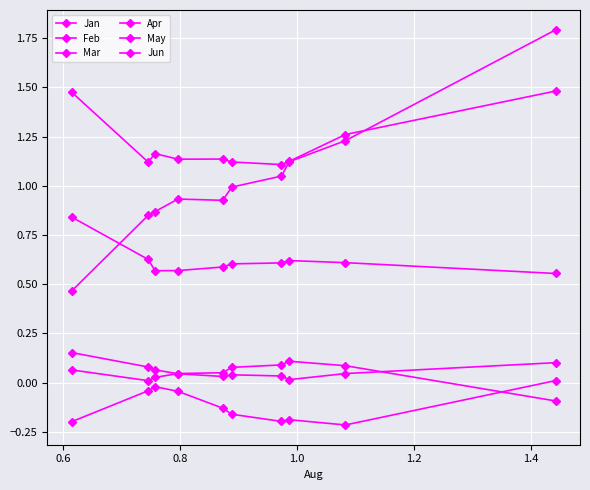

What is the sum of all Jan values?

6.2